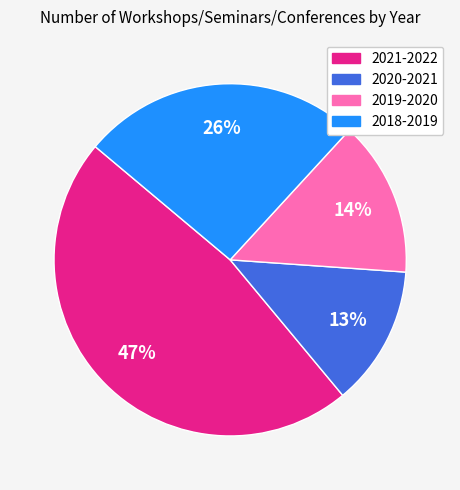

Combined, do 2021-2022 and 2020-2021 account for over 50%?

Yes